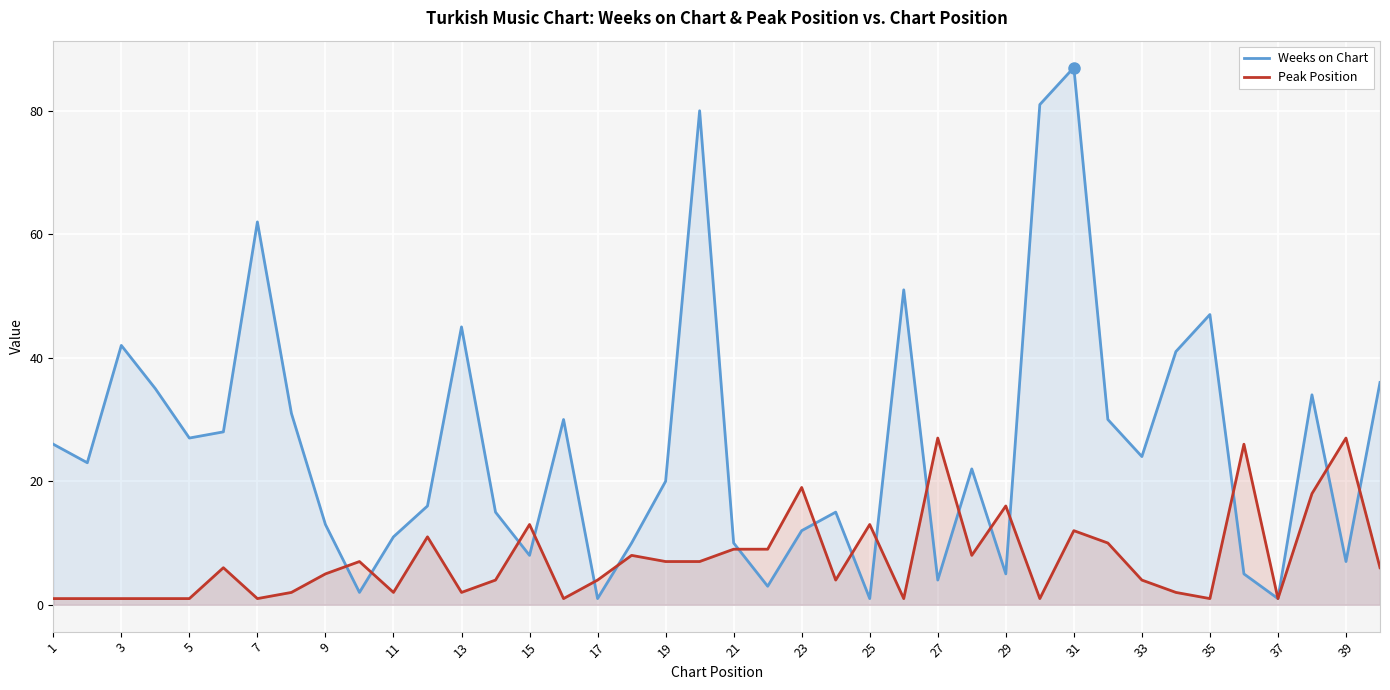

How many data points in Peak Position are above 6?

18